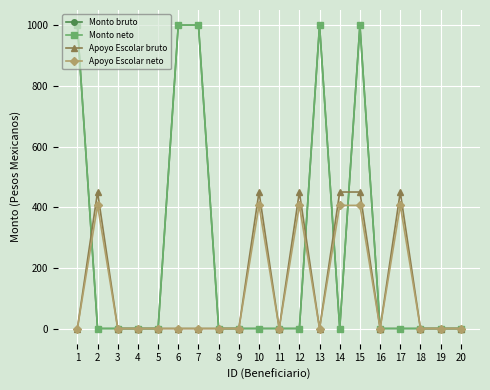

Does the chart have visible grid lines?

Yes